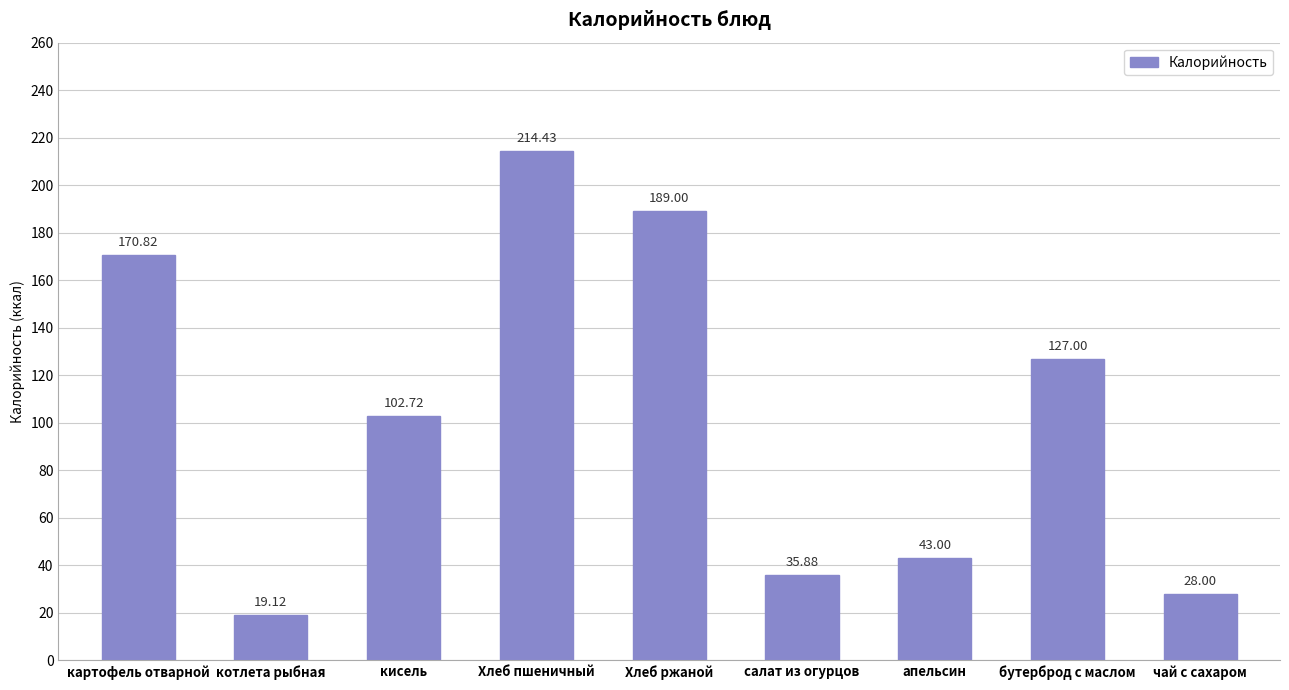

What is the difference between the maximum and minimum values?

195.3